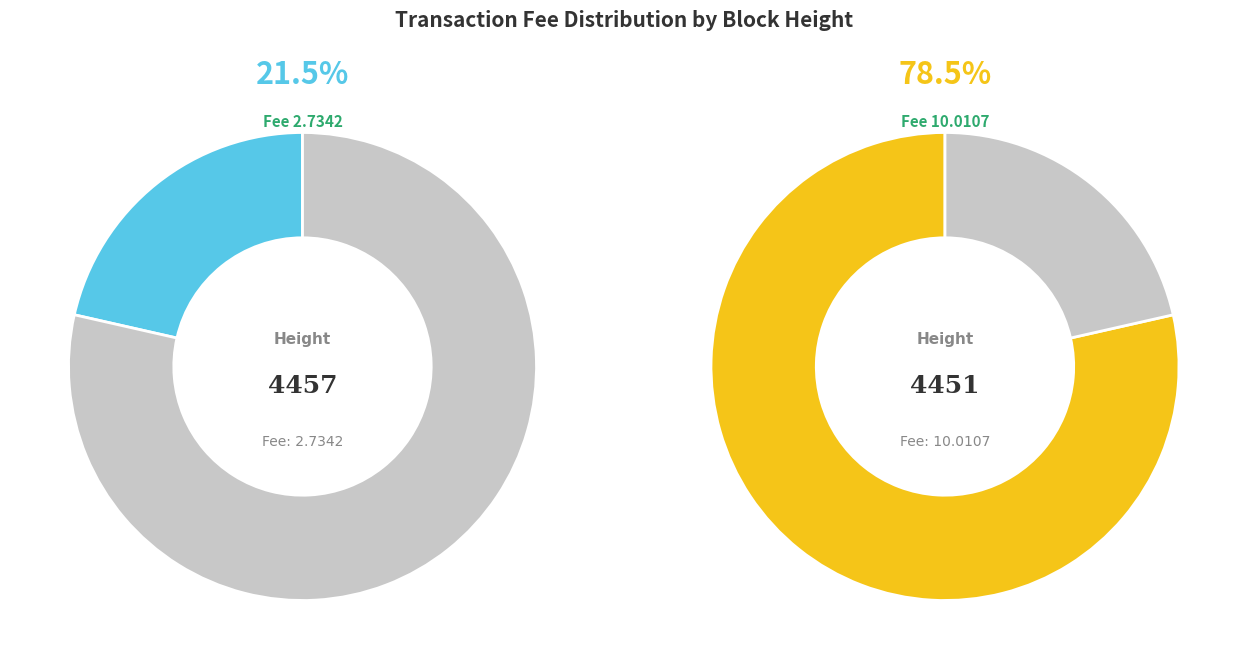

Which slice is the largest?

4451